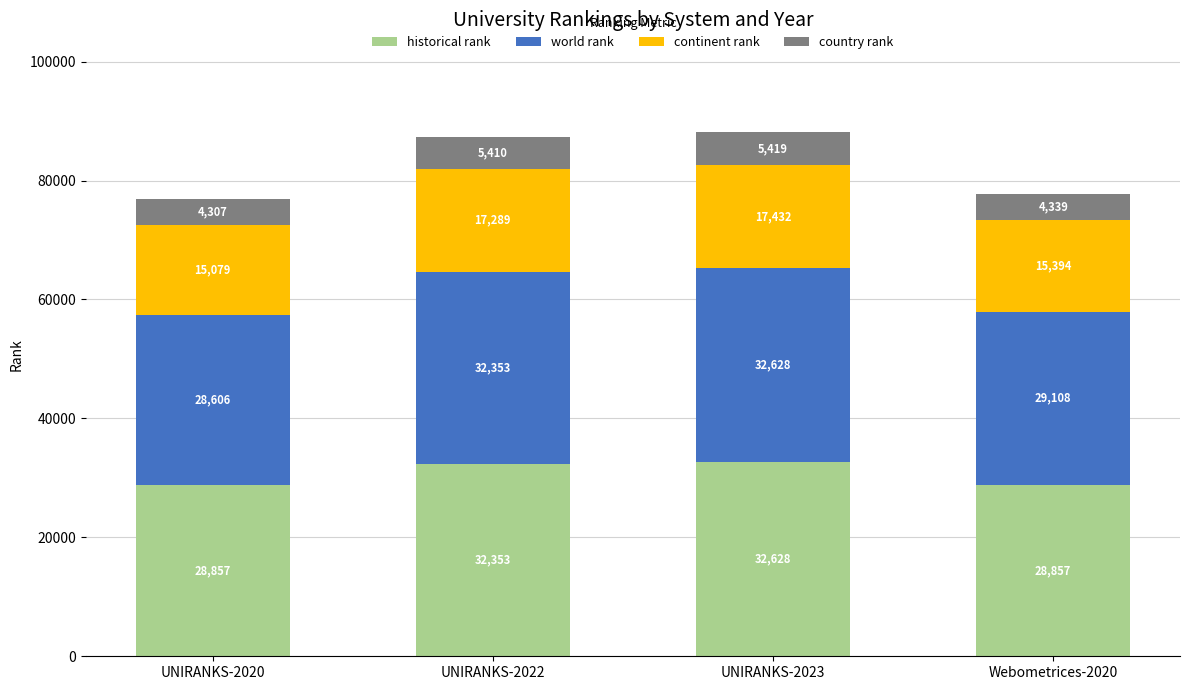

What is the highest value of the historical rank series?

32628